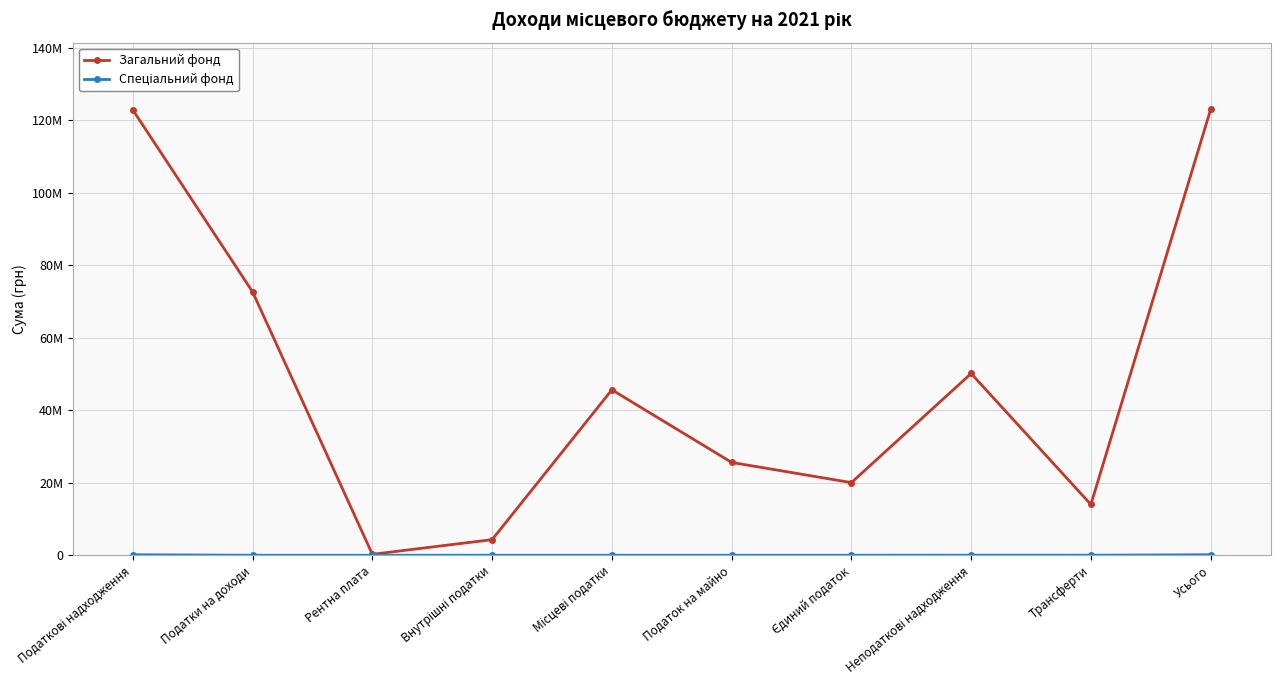

Rank the series at Податкові надходження from lowest to highest value.

Спеціальний фонд, Загальний фонд